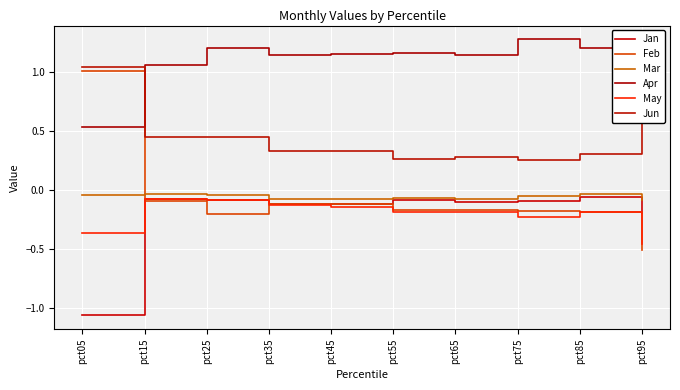

Rank the series at pct75 from highest to lowest value.

Apr, Jun, Mar, Jan, Feb, May